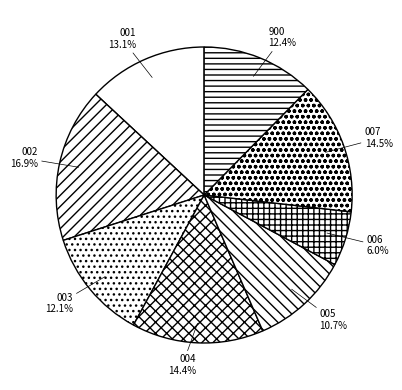

To the nearest percent, what is the difference between the largest and smallest slice percentages?

11%